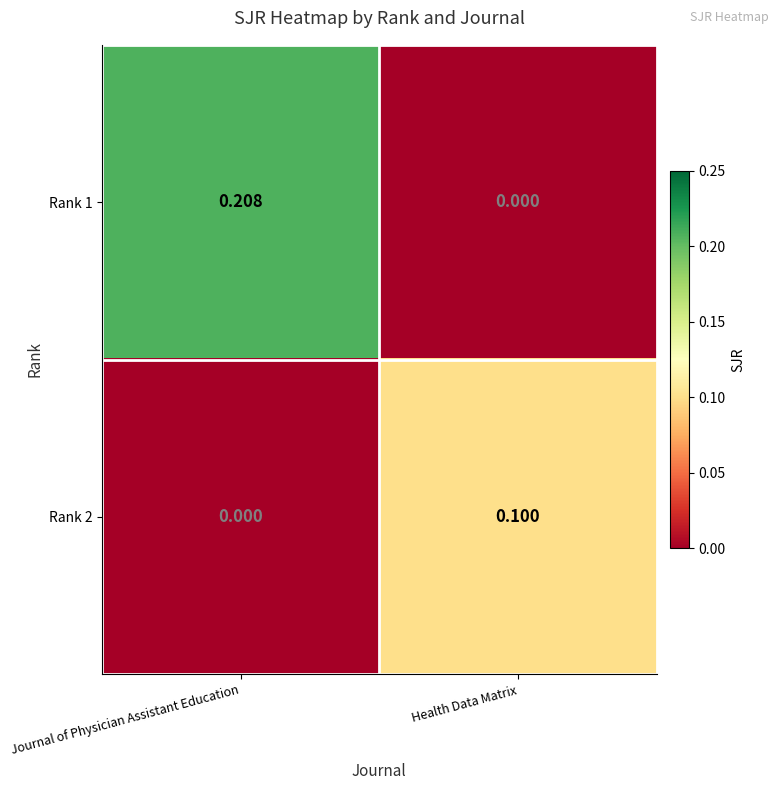

Is the value of Rank 2 at Health Data Matrix greater than the value of Rank 1 at Journal of Physician Assistant Education?

No